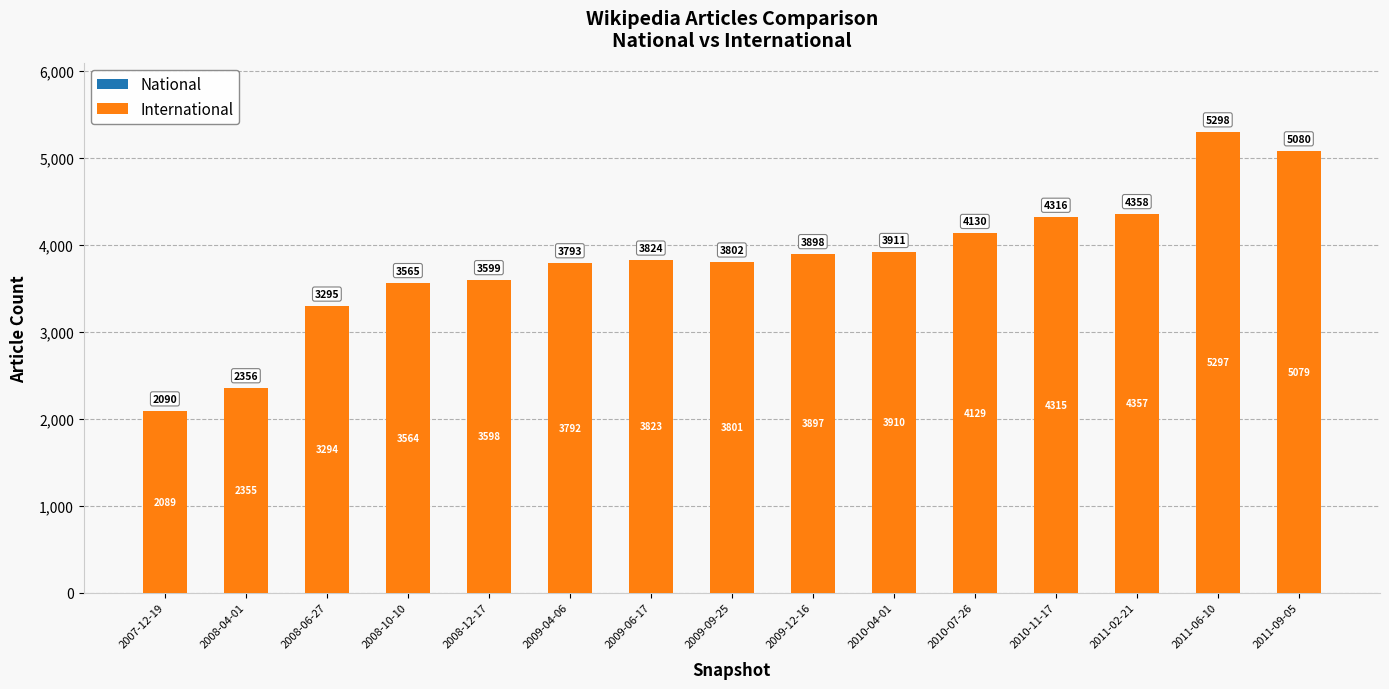

At which category is the sum across all series the highest?

2011-06-10